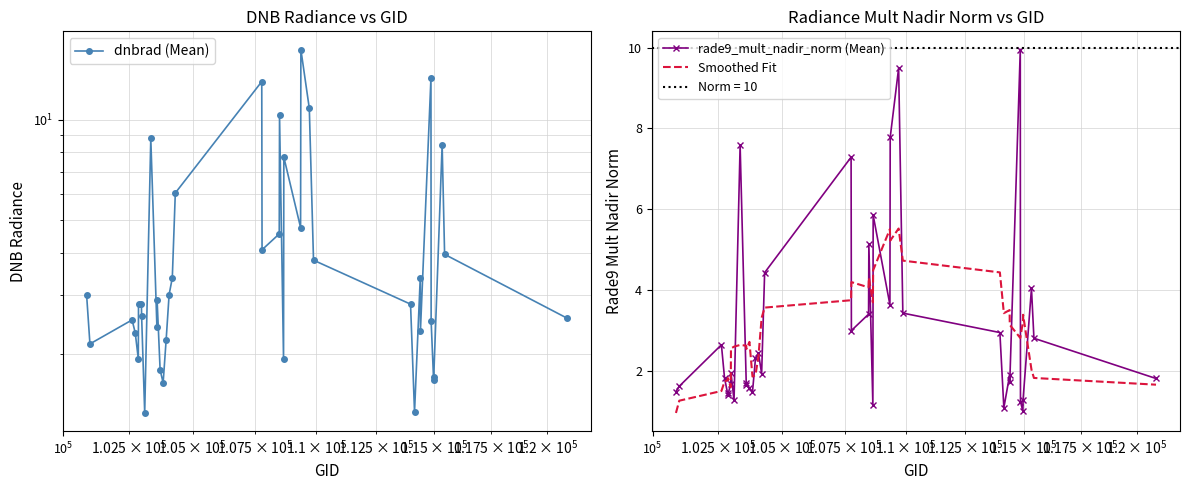

In rade9_mult_nadir_norm (Mean), how many points are lower than both neighbors (excluding endpoints)?

10